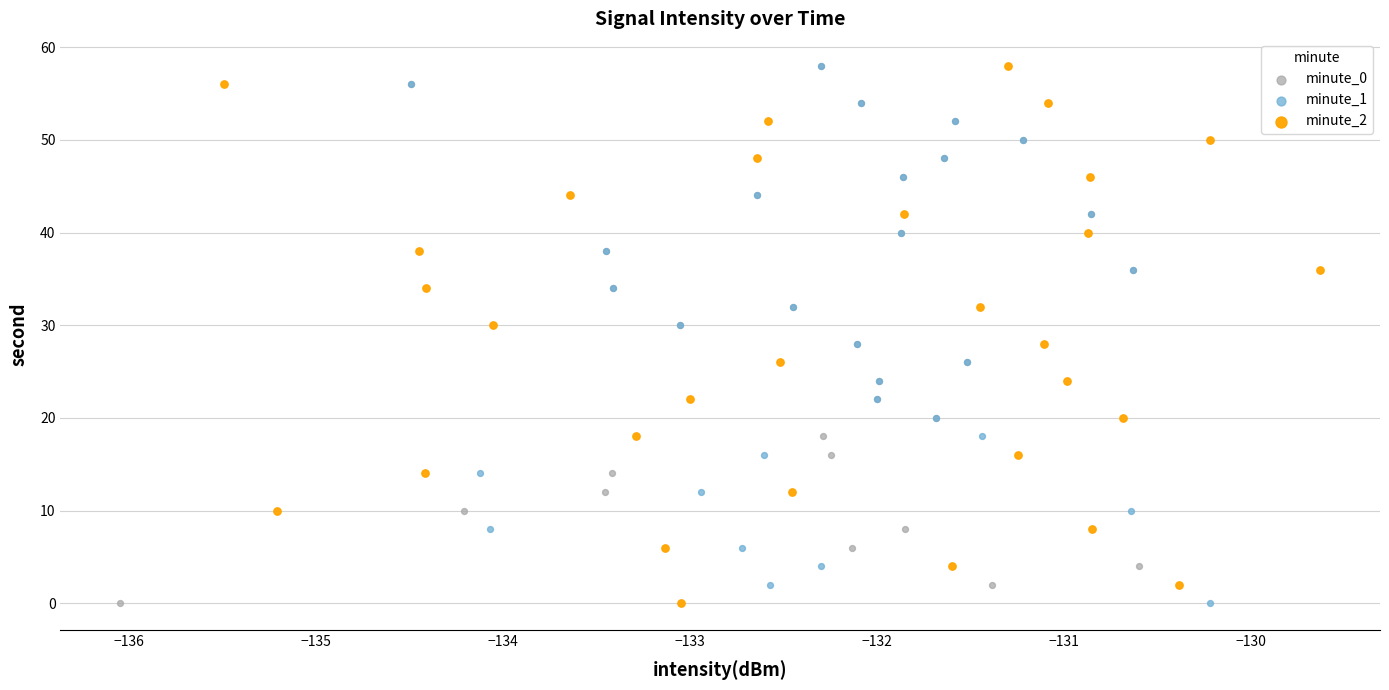

What are all the series names shown in the legend?

minute_0, minute_1, minute_2